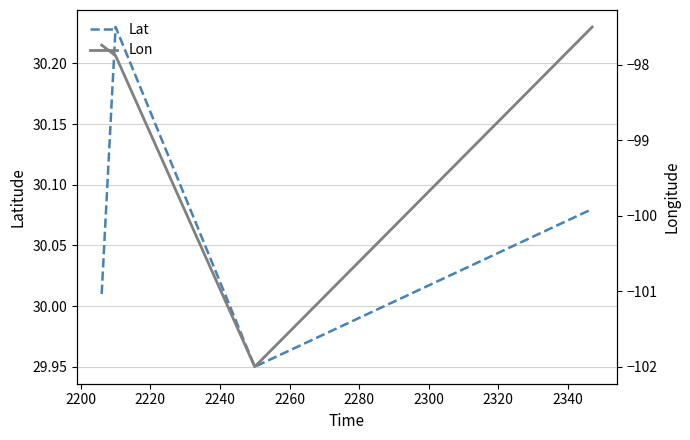

How many interior local peaks does the Lat series have?

1